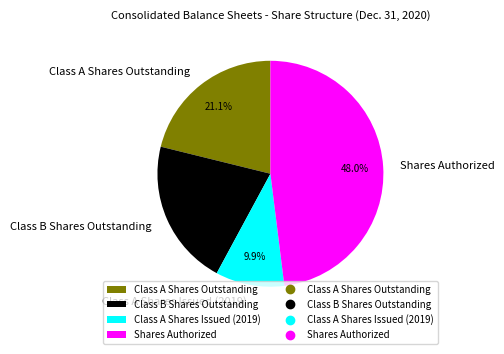

To the nearest percent, what is the difference between the largest and smallest slice percentages?

38%